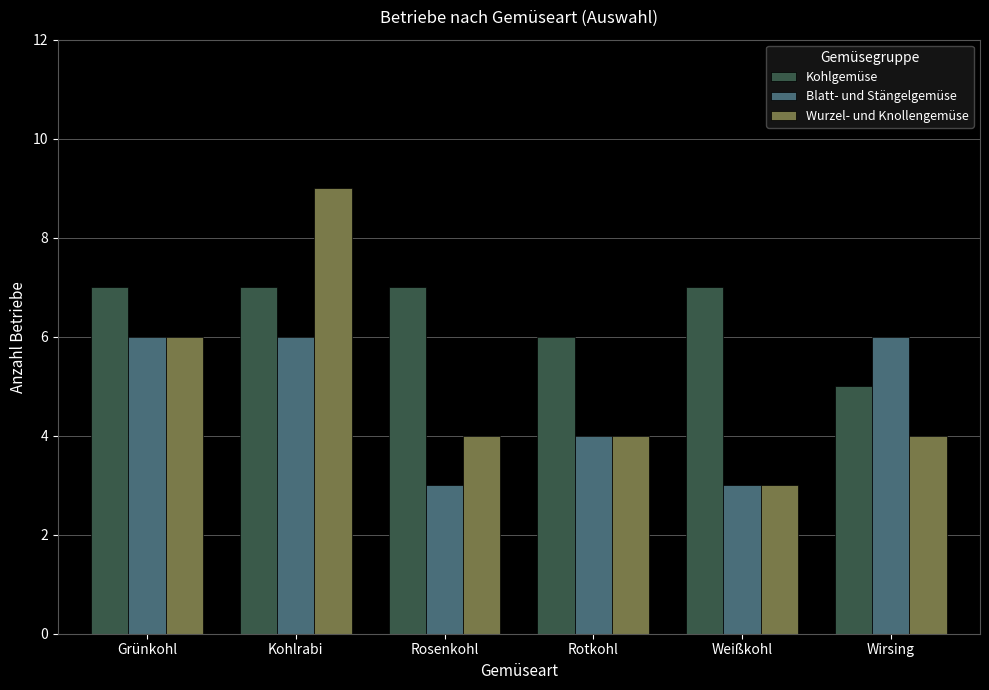

What is the label of the 2nd bar from the right?

Weißkohl